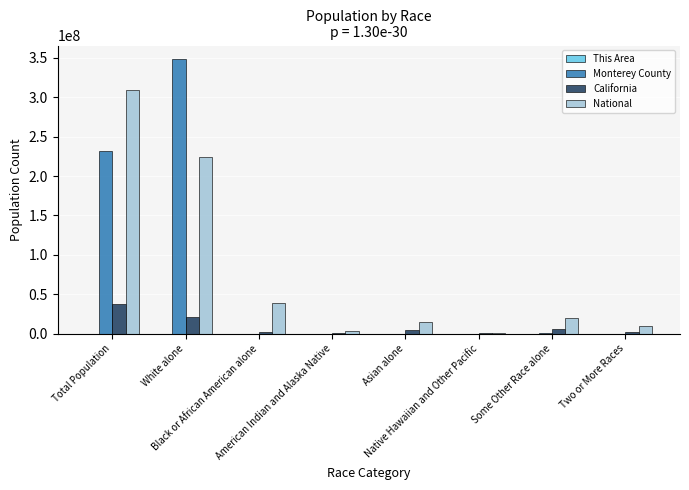

What is the greatest value displayed?

348230717